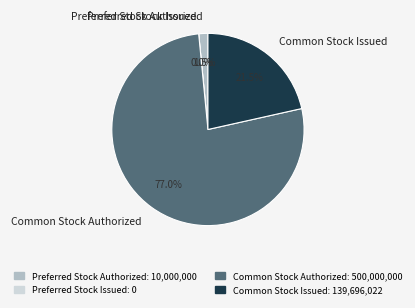

Count the number of slices in the pie.

4